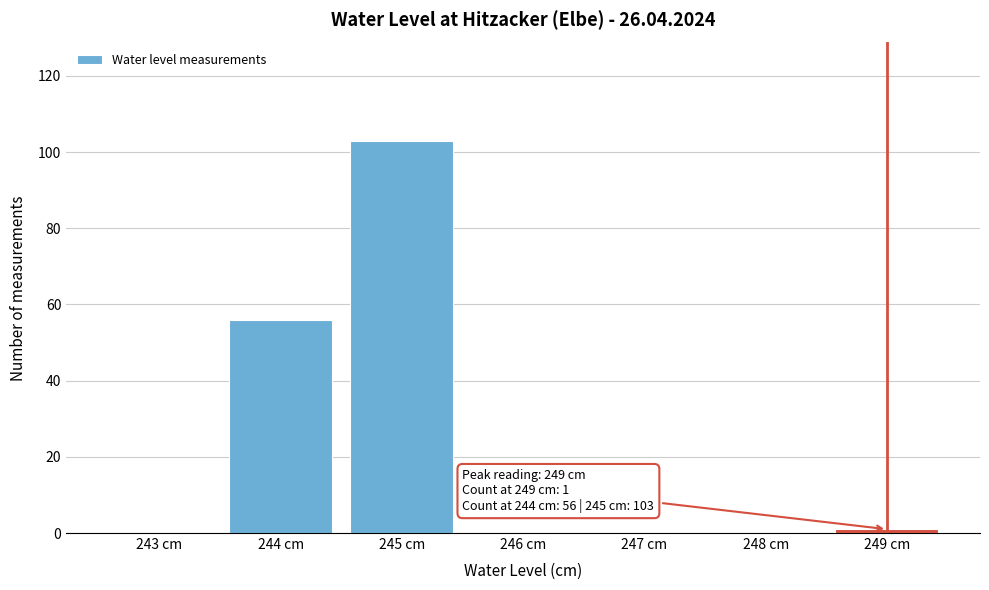

Reading left to right, transcribe all the data shown in this chart.

243 cm=0	244 cm=56	245 cm=103	246 cm=0	247 cm=0	248 cm=0	249 cm=1